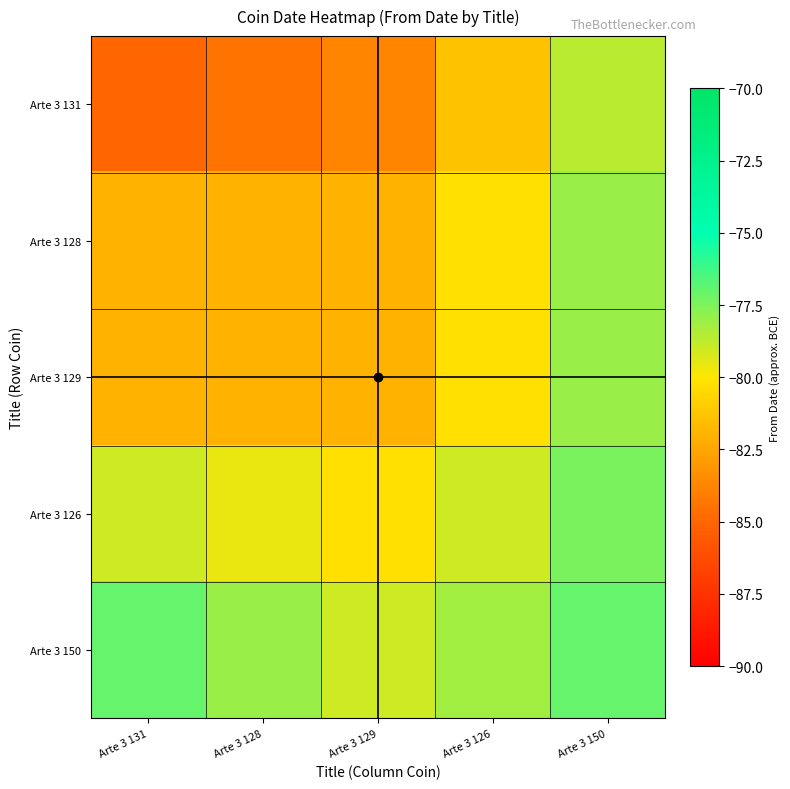

What is the greatest value displayed?

-77.0